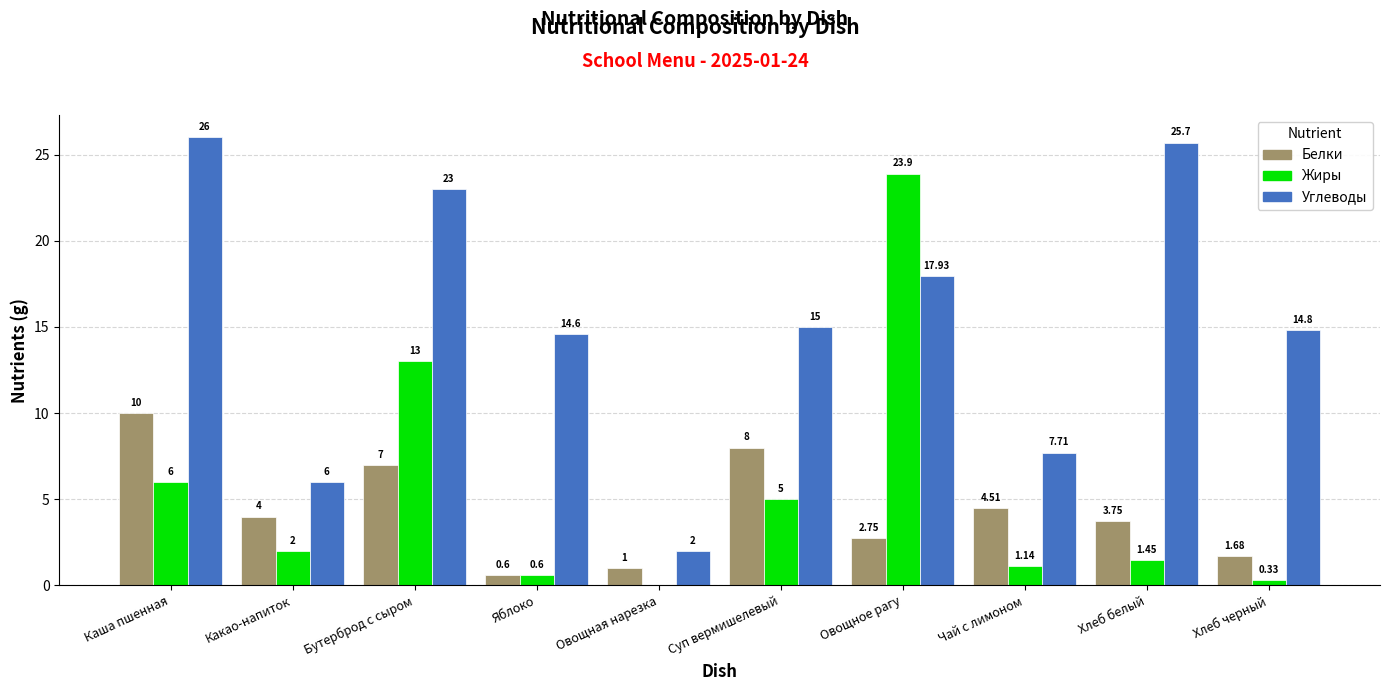

How many groups of bars are there?

10